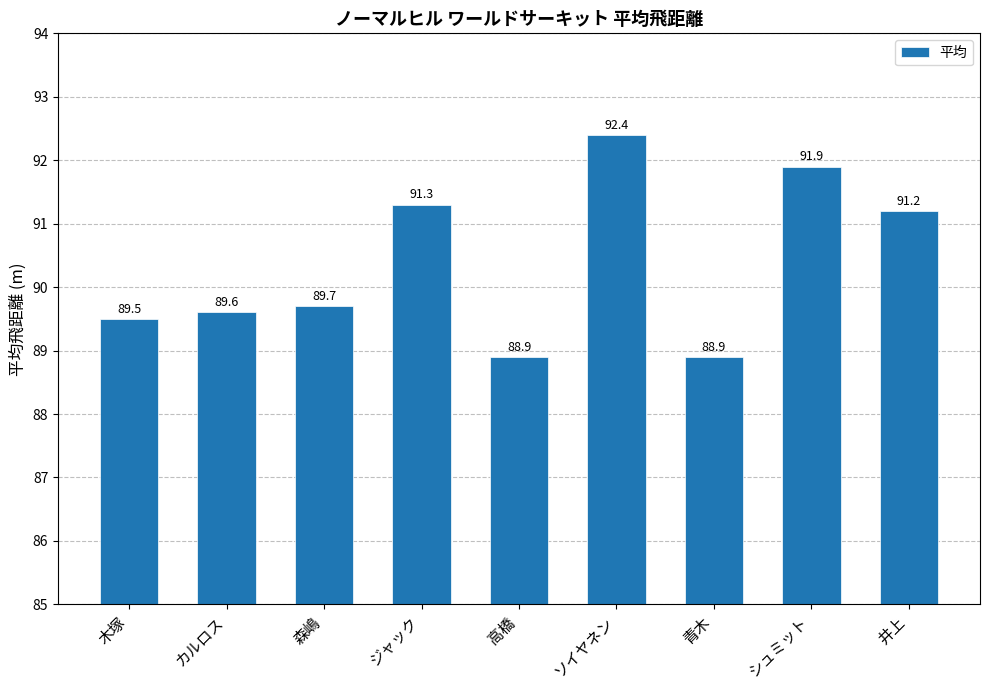

What is the maximum value shown in the chart?

92.4